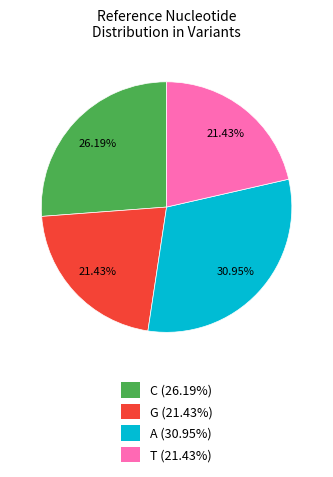

Which category has the biggest portion of the pie?

A